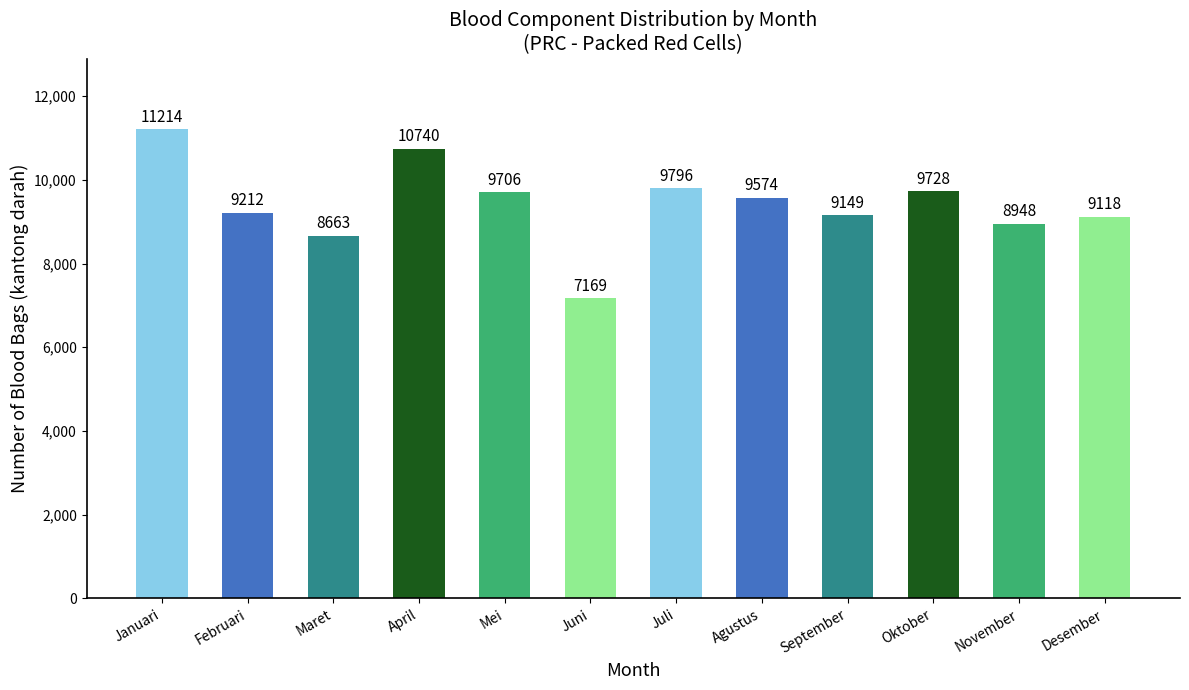

What is the smallest value displayed?

7169